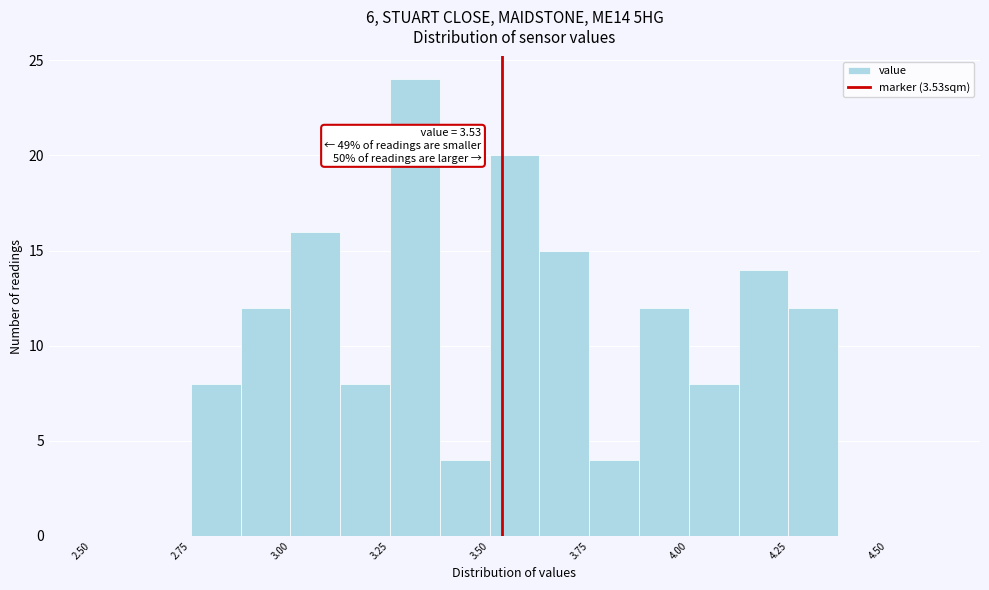

Around what value on the x-axis is the tallest bar? Give the approximate position of its centre, as read against the axis.

3.30